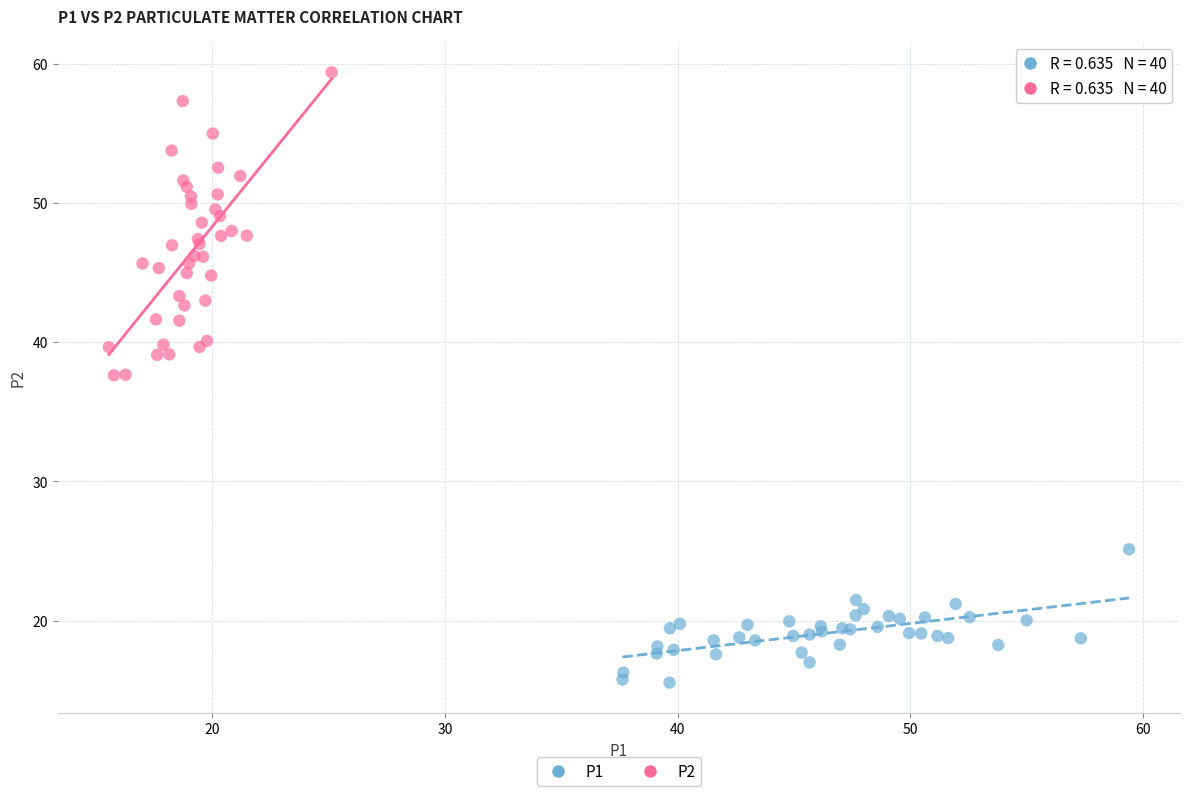

Which series contains the lowest Y value?

P1